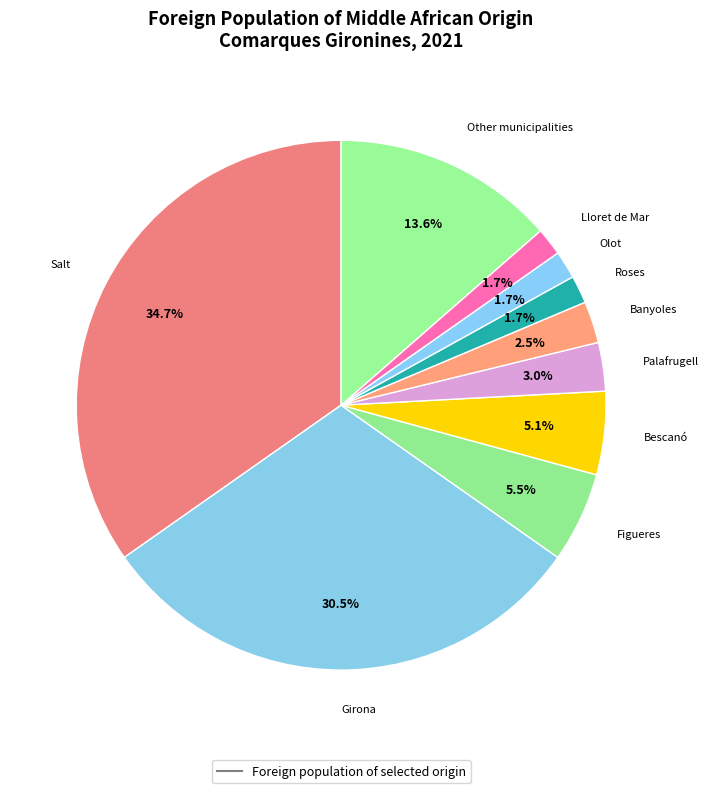

Which slice is the largest?

Salt